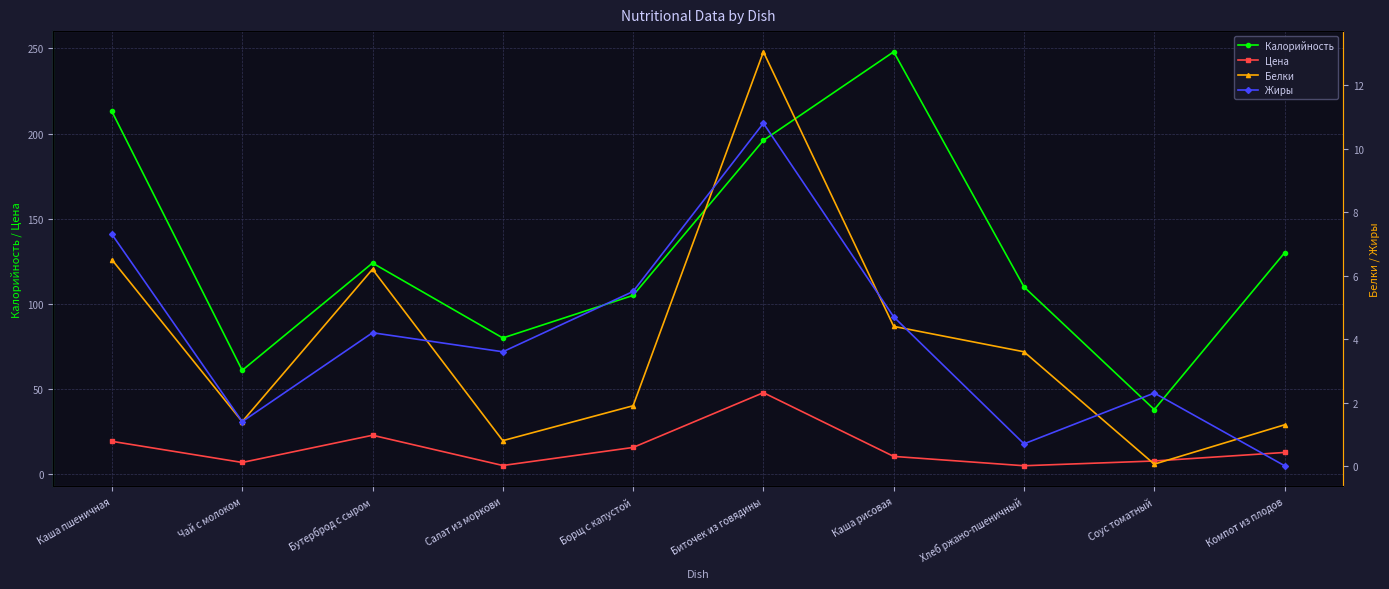

What position from the right is Бутерброд с сыром?

8